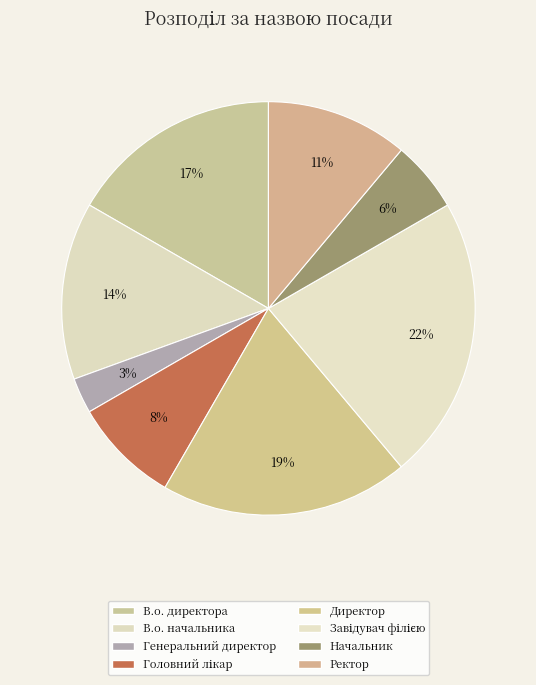

Which category has the smallest portion of the pie?

Генеральний директор